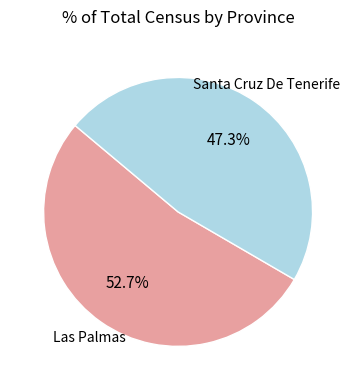

Is there any slice that represents more than half of the pie?

Yes